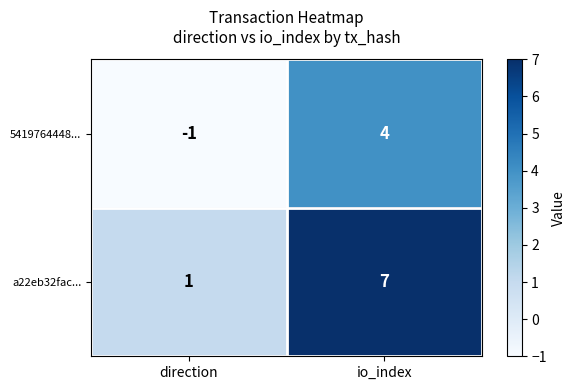

Rank the series by their average value, from highest to lowest.

a22eb32fac..., 5419764448...